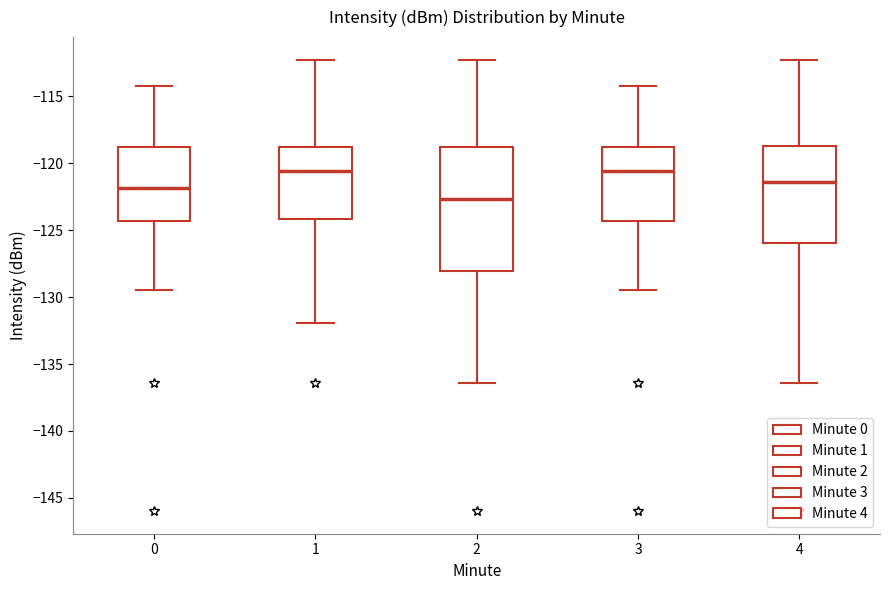

Reading left to right, read every box against the y-axis: the position of its median line, the range the box covers, and the ends of its whiskers. The values are not printed on the chart, so give them approximately, as read against the axis.

0: median -122.0, box -124.5 to -119.0, whiskers -129.5 to -114.5
1: median -120.5, box -124.0 to -119.0, whiskers -132.0 to -112.5
2: median -122.5, box -128.0 to -119.0, whiskers -136.5 to -112.5
3: median -120.5, box -124.5 to -119.0, whiskers -129.5 to -114.5
4: median -121.5, box -126.0 to -119.0, whiskers -136.5 to -112.5